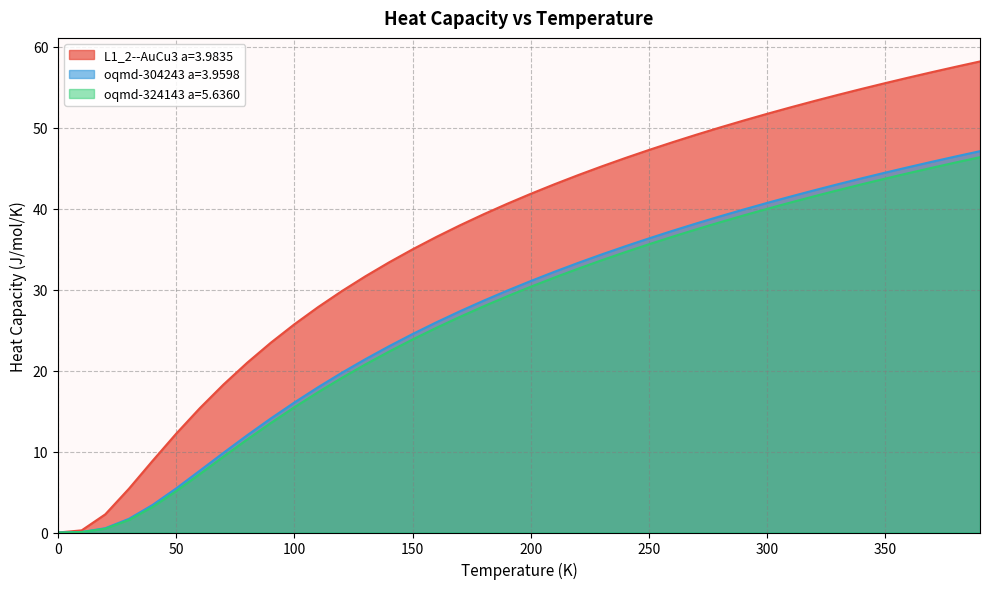

Which series has the largest total across all categories?

L1_2--AuCu3 a=3.9835